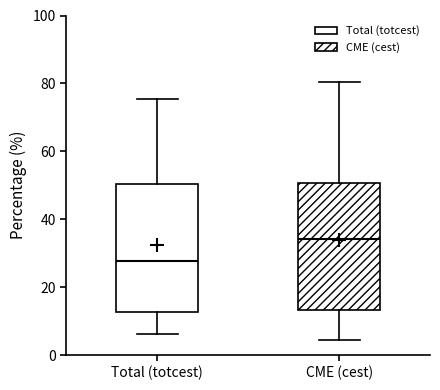

Which box's median line is the lowest?

Total (totcest)